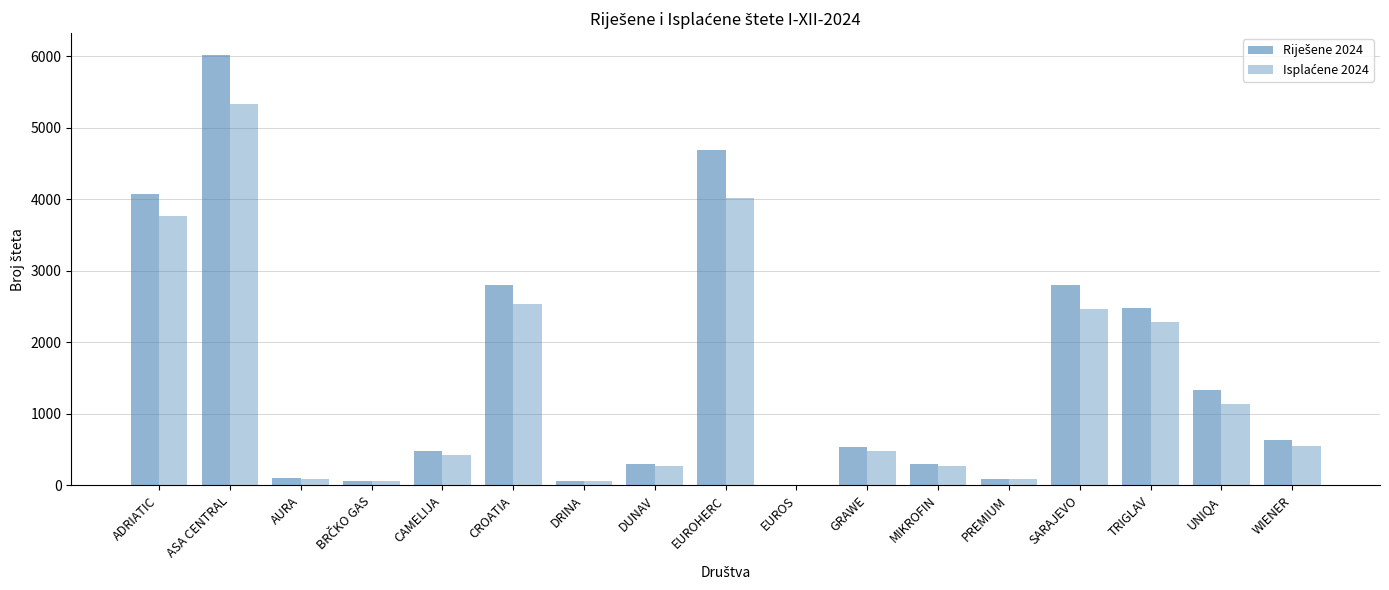

What position from the left is EUROHERC?

9